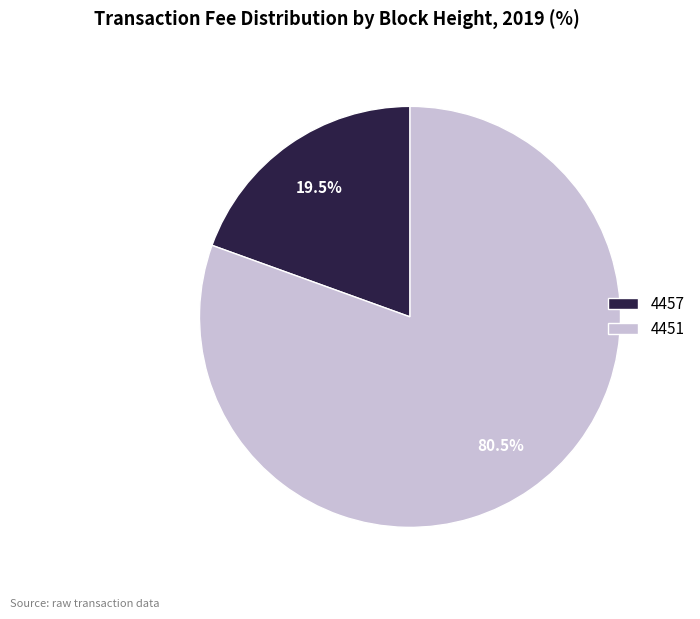

To the nearest percent, what is the difference between the 4451 and 4457 slice percentages?

61%